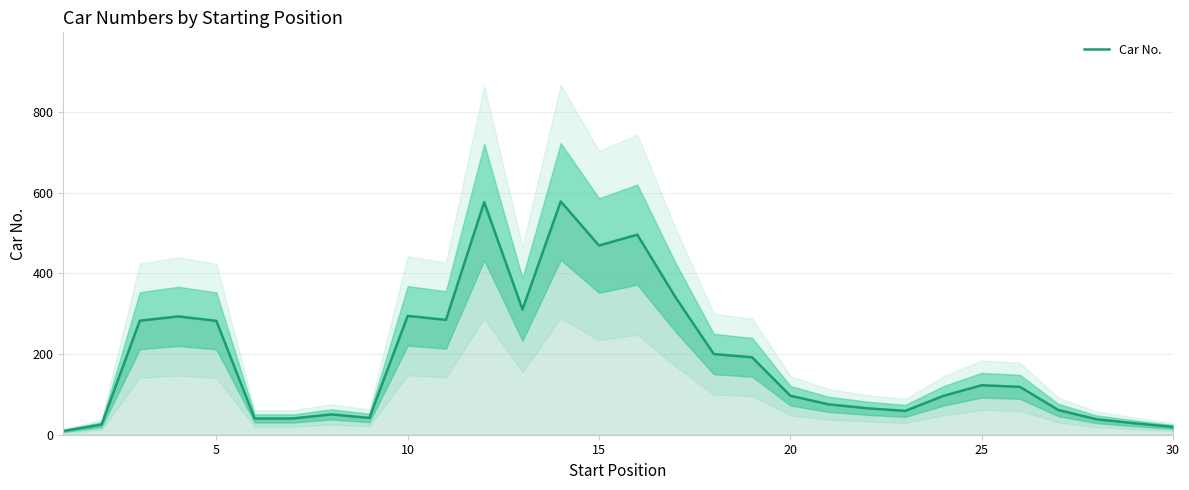

What is the maximum value for Car No.?

578.3